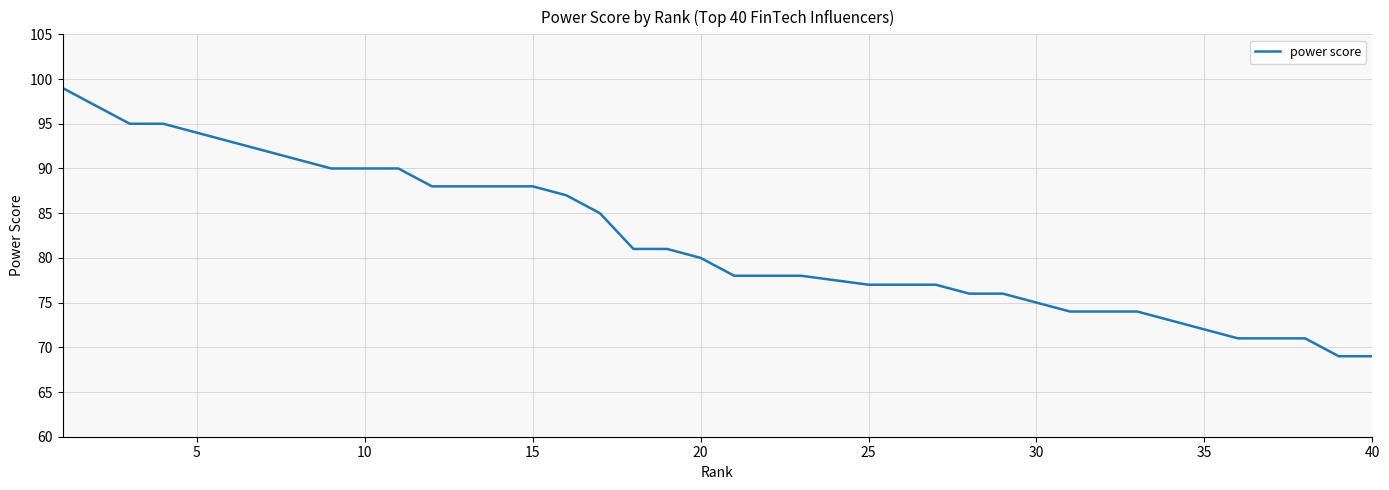

Count the number of values greater than 80.

19